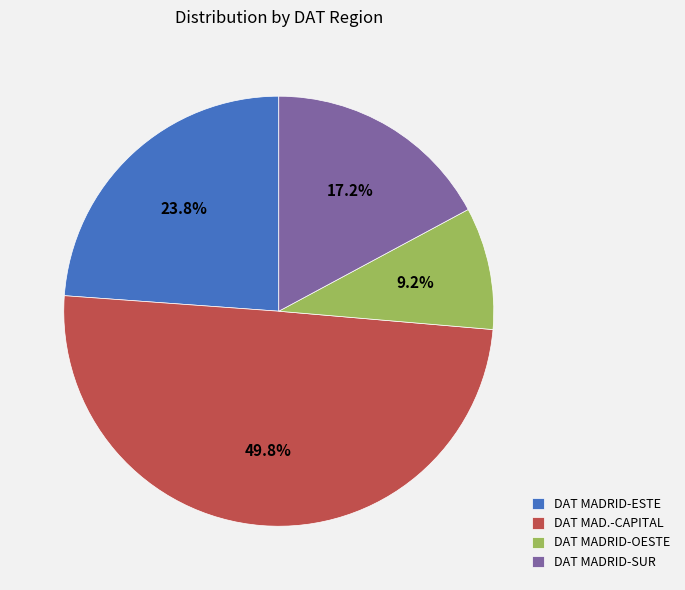

To the nearest percent, what is the difference between the largest and smallest slice percentages?

41%